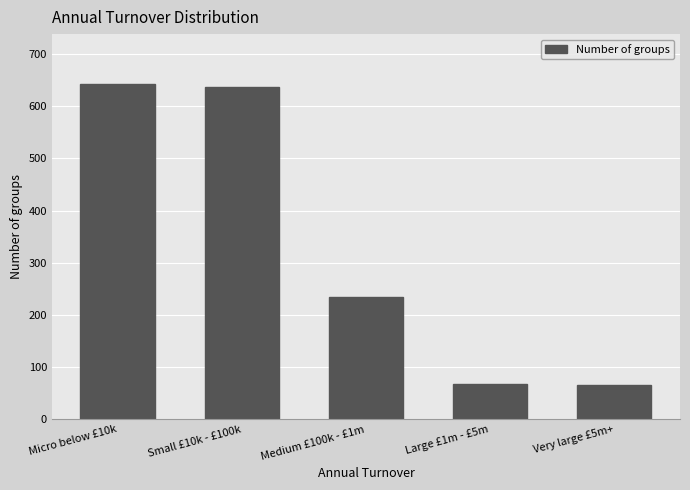

How many values are below 234?

2